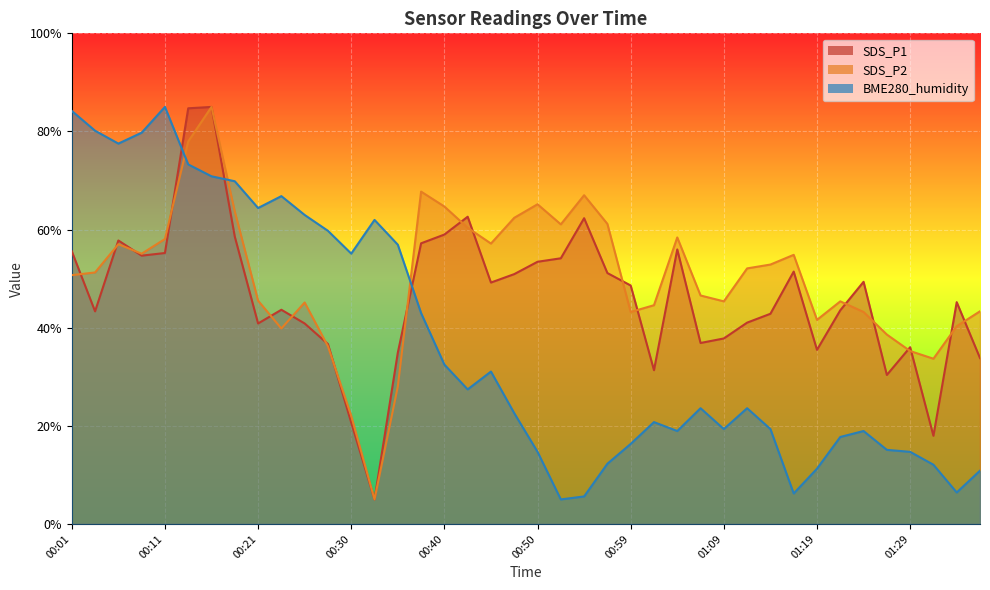

At which label is BME280_humidity closest to 45?

00:38